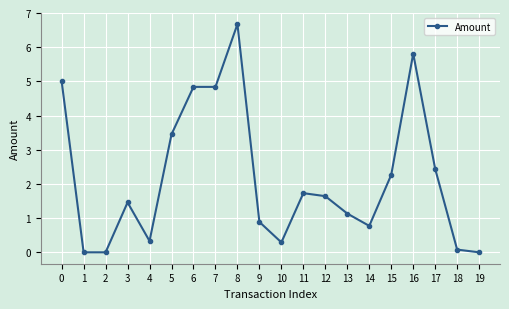

Read the value at 12.

1.6